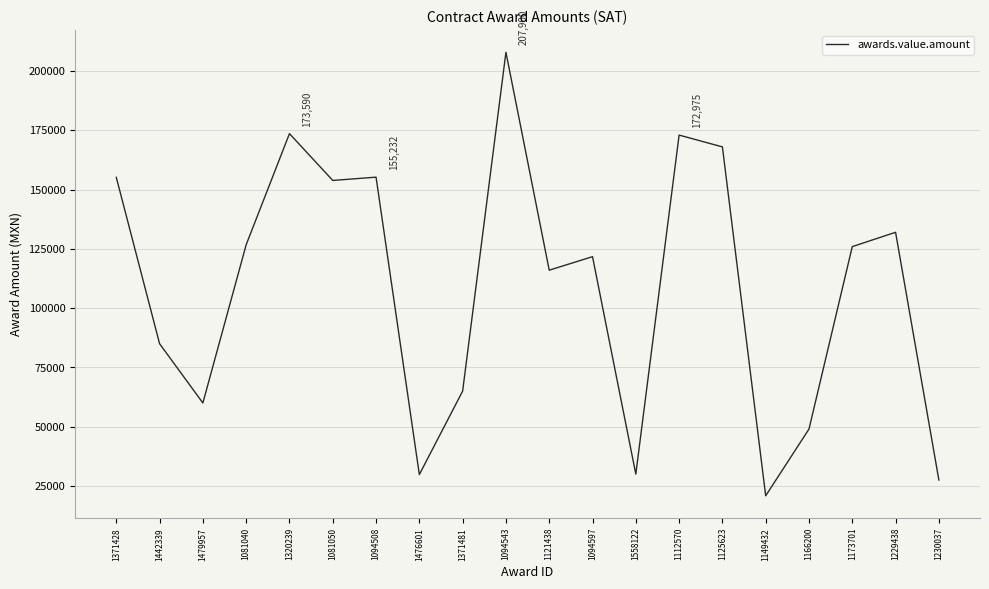

Approximately how many times larger is the value at 1173701 compared to 1166200?

2.6